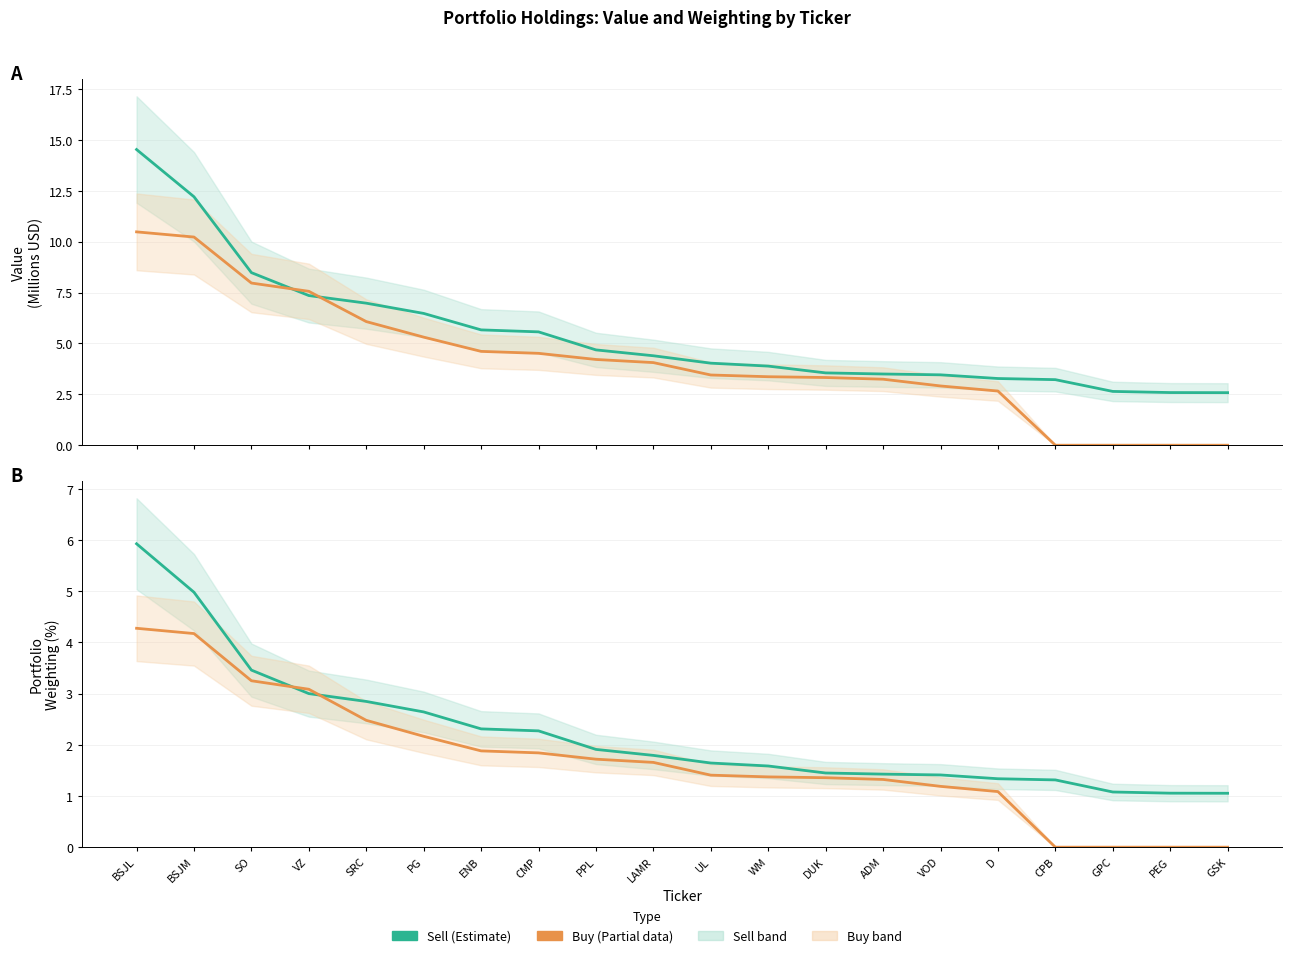

True or false: Buy (Partial) has more than 1 interior local peaks.

False